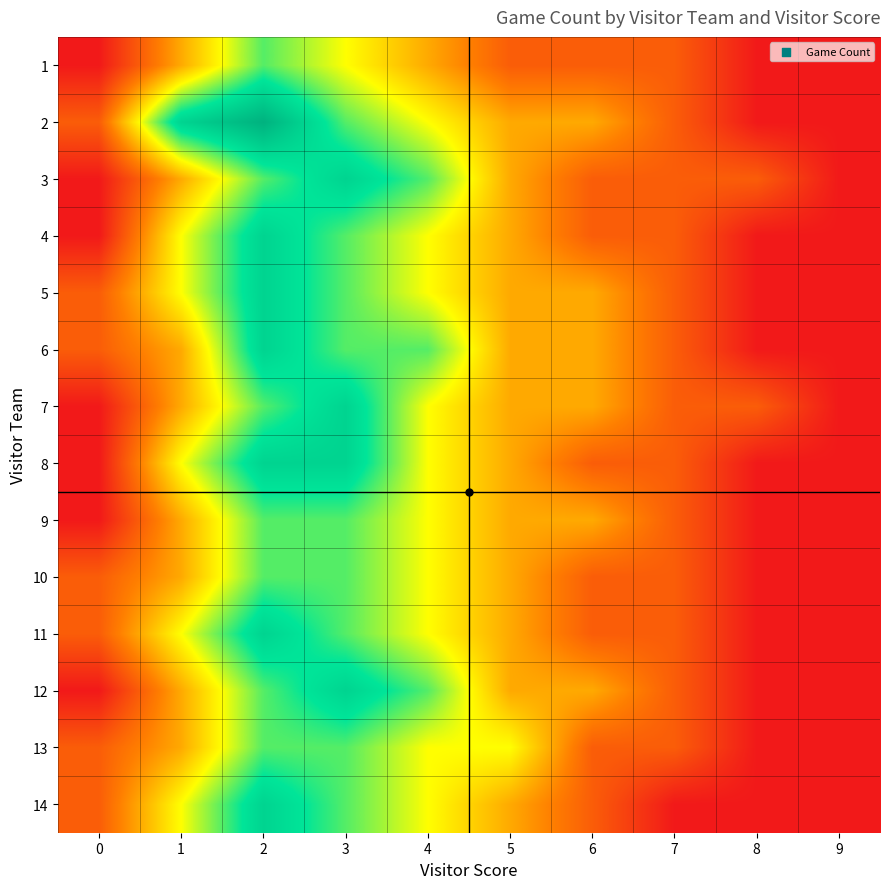

At which category is the sum across all series the highest?

2